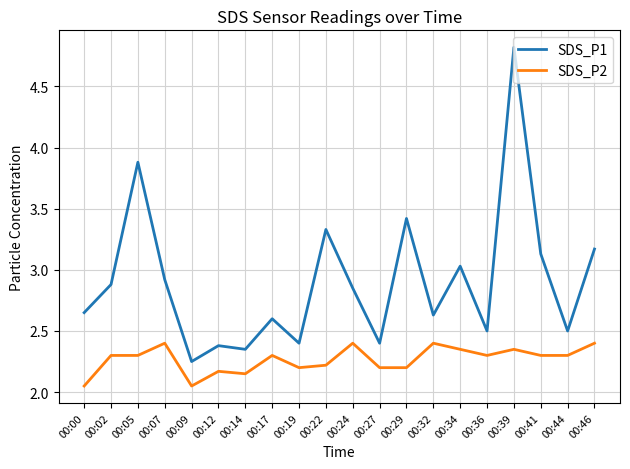

Count the number of categories in the chart.

20